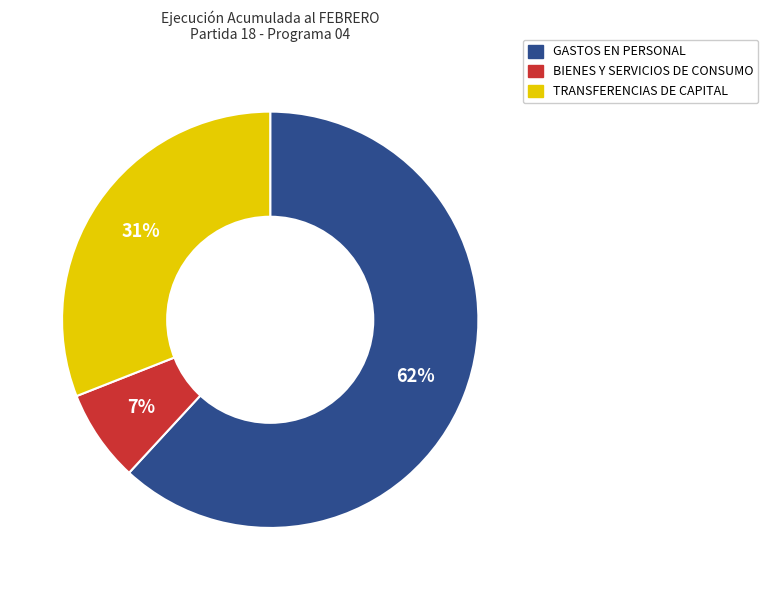

The TRANSFERENCIAS DE CAPITAL slice represents 31% of the pie. True or false?

True